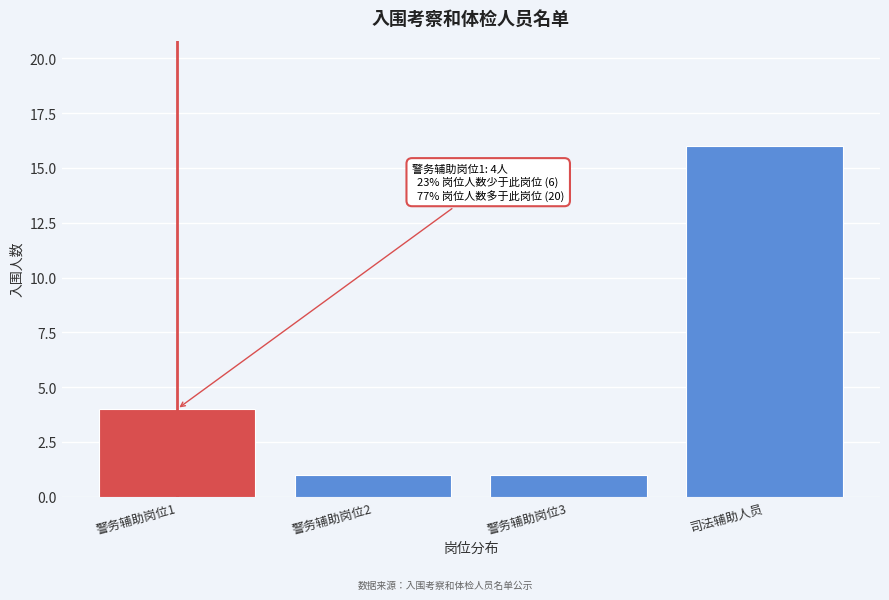

Reading right to left, list all the values displayed in this chart.

司法辅助人员=16	警务辅助岗位3=1	警务辅助岗位2=1	警务辅助岗位1=4